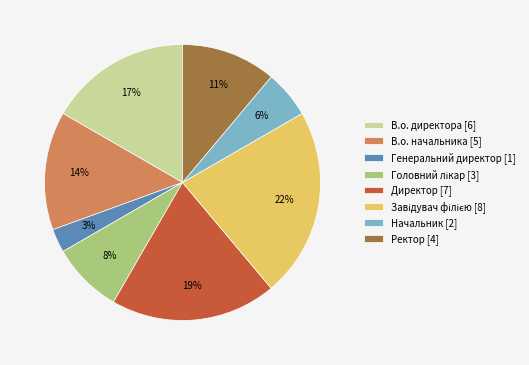

Which has a higher value, Ректор or Начальник?

Ректор